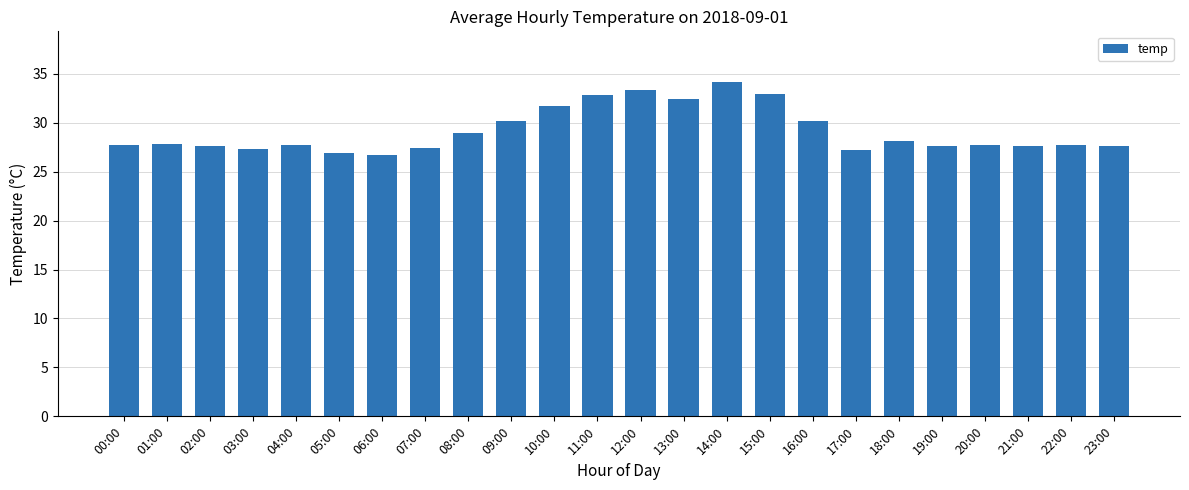

What is the difference between the values at 21:00 and 15:00?

5.3